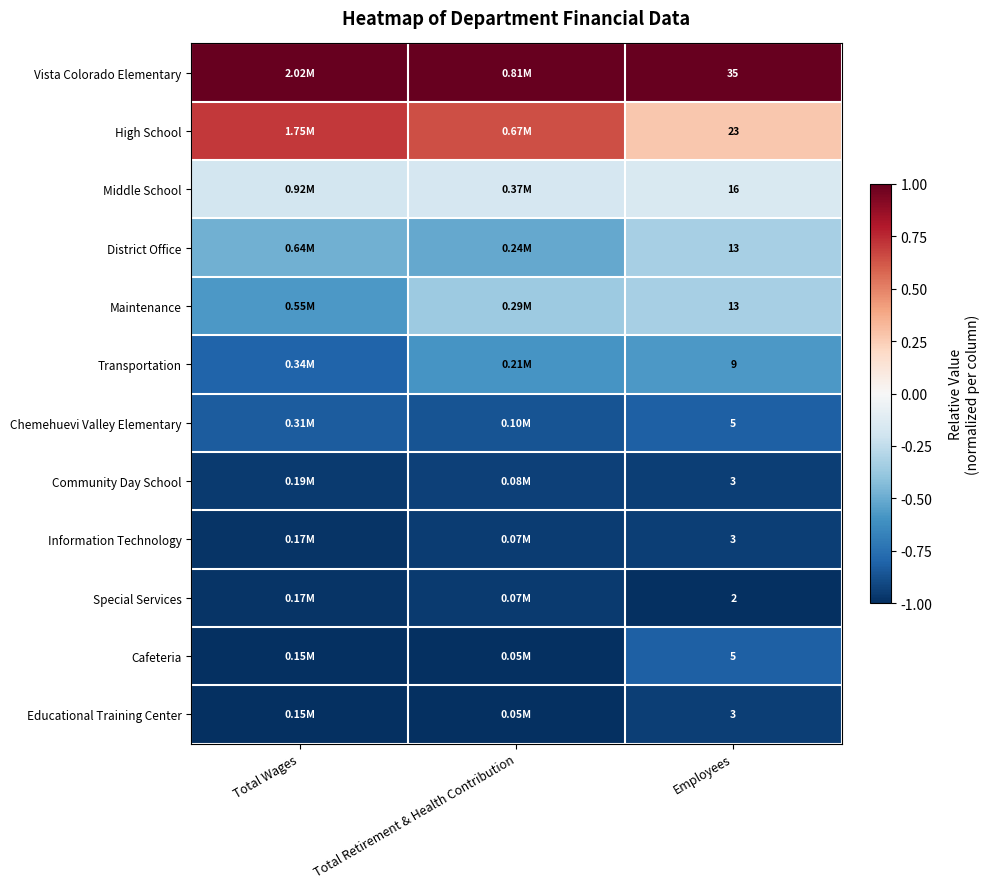

Is the value of Community Day School at Employees greater than the value of Special Services at Employees?

Yes